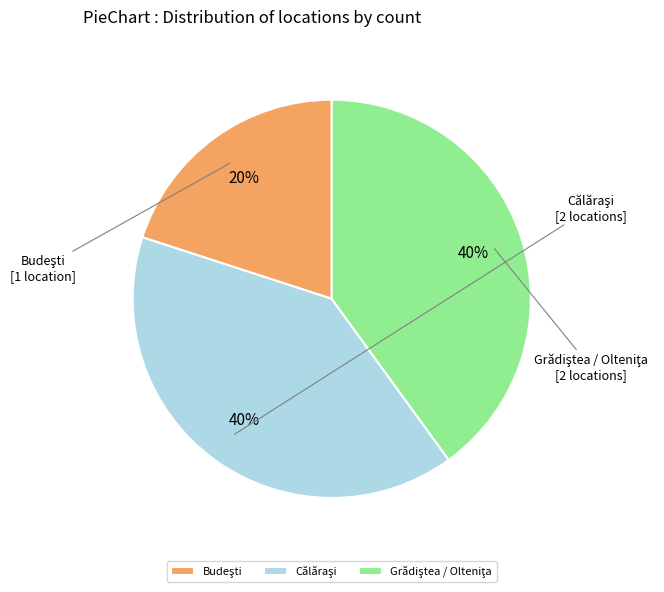

How many segments does this pie chart have?

3